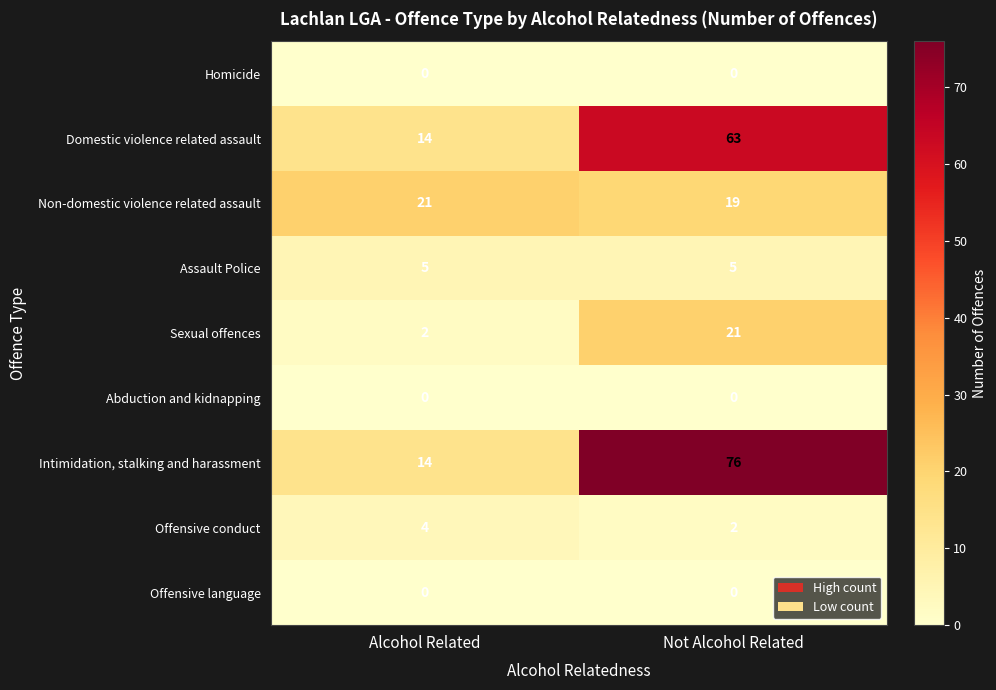

Which label corresponds to the largest value in the chart?

Not Alcohol Related